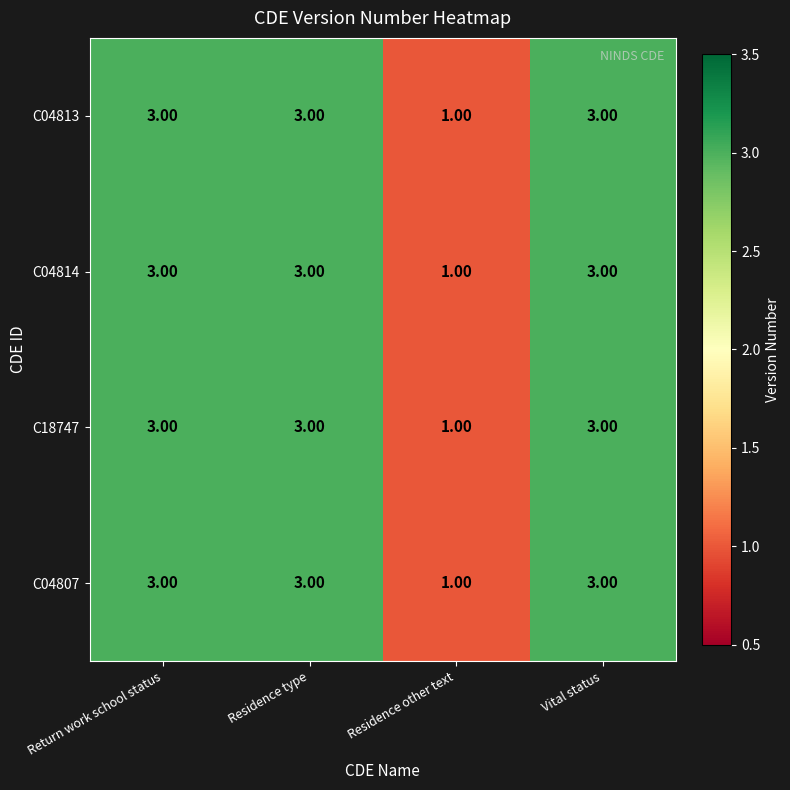

What is the total value across all series at Residence other text?

4